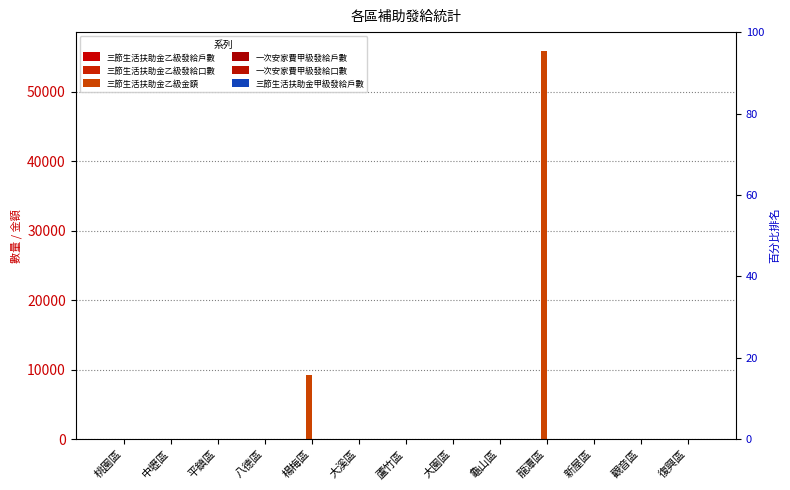

Which label corresponds to the largest value in the chart?

龍潭區